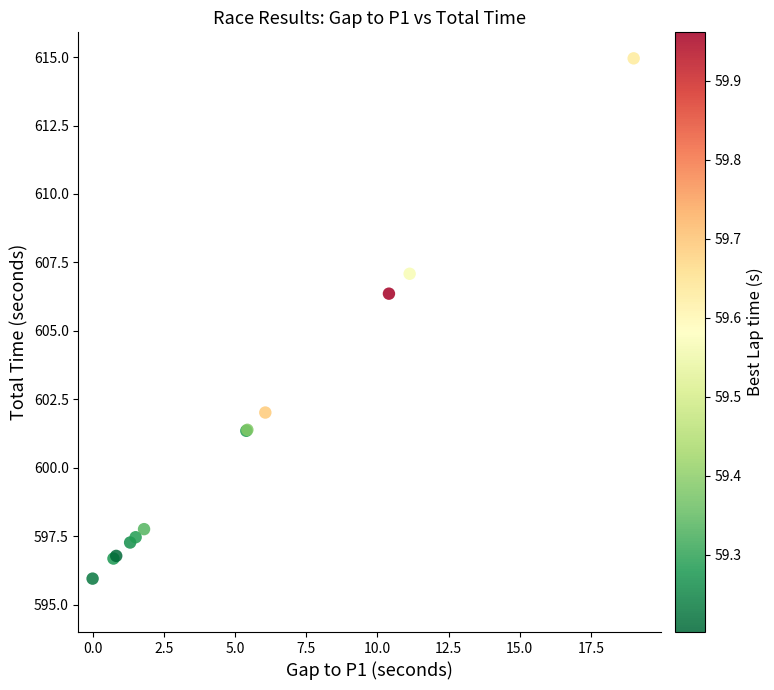

What Y value in the scatter plot is closest to 605?

606.4